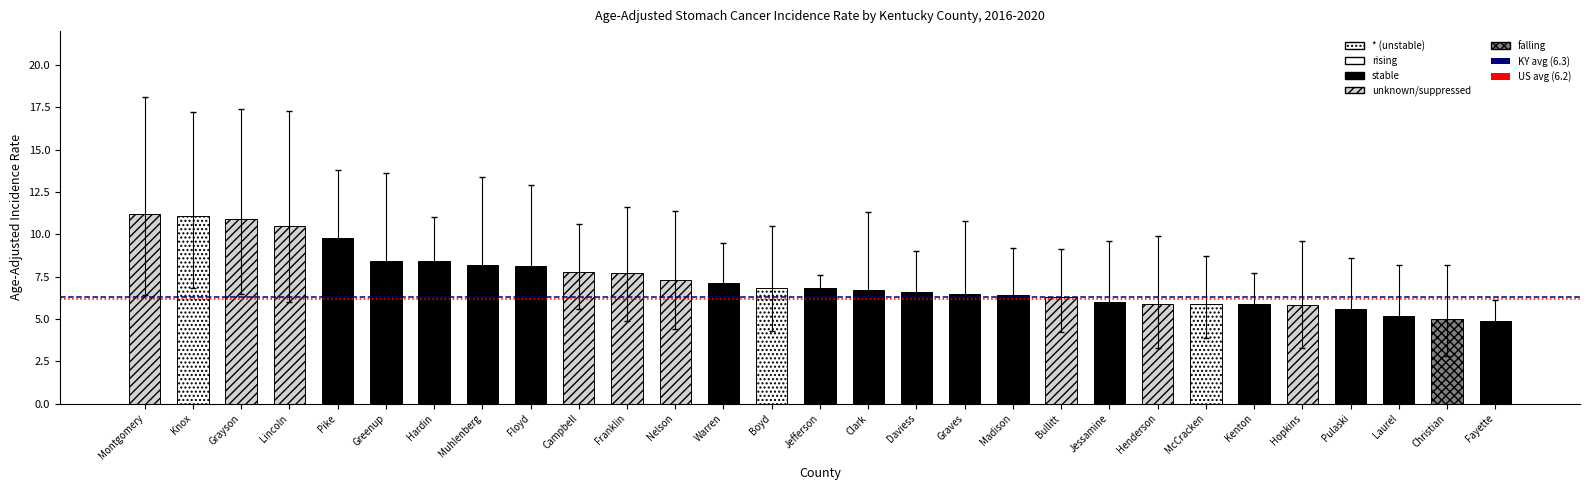

The value of US (6.2) at Montgomery is 1.5. True or false?

False